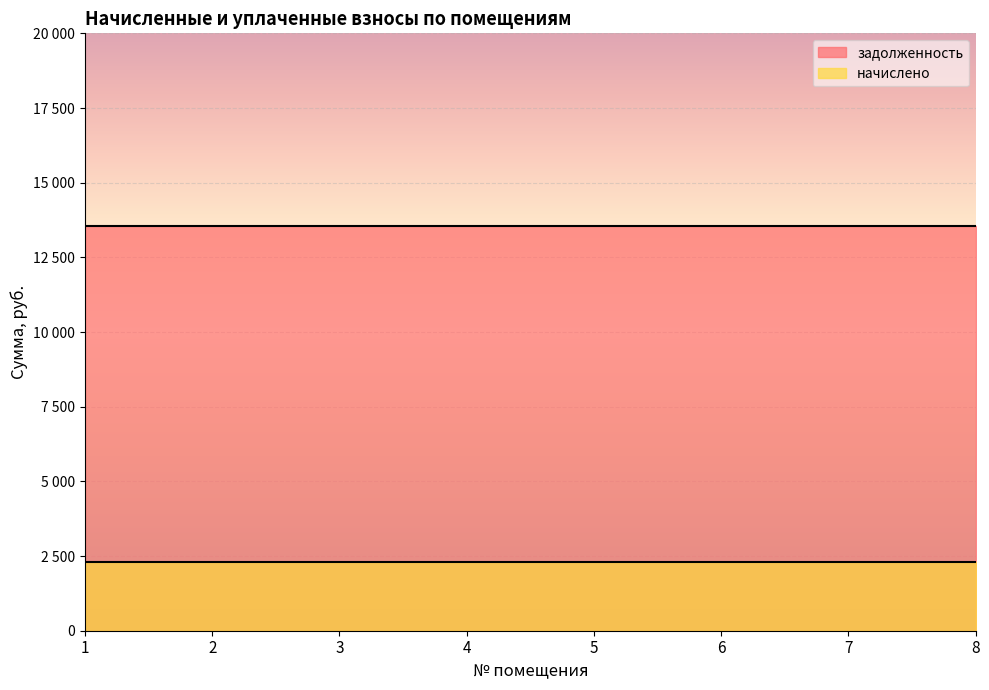

Reading left to right, transcribe all the data shown in this chart.

задолженность: 1=13536.0	2=13536.0	3=13536.0	4=13536.0	5=13536.0	6=13536.0	7=13536.0	8=13536.0
начислено: 1=2284.2	2=2284.2	3=2284.2	4=2284.2	5=2284.2	6=2284.2	7=2284.2	8=2284.2